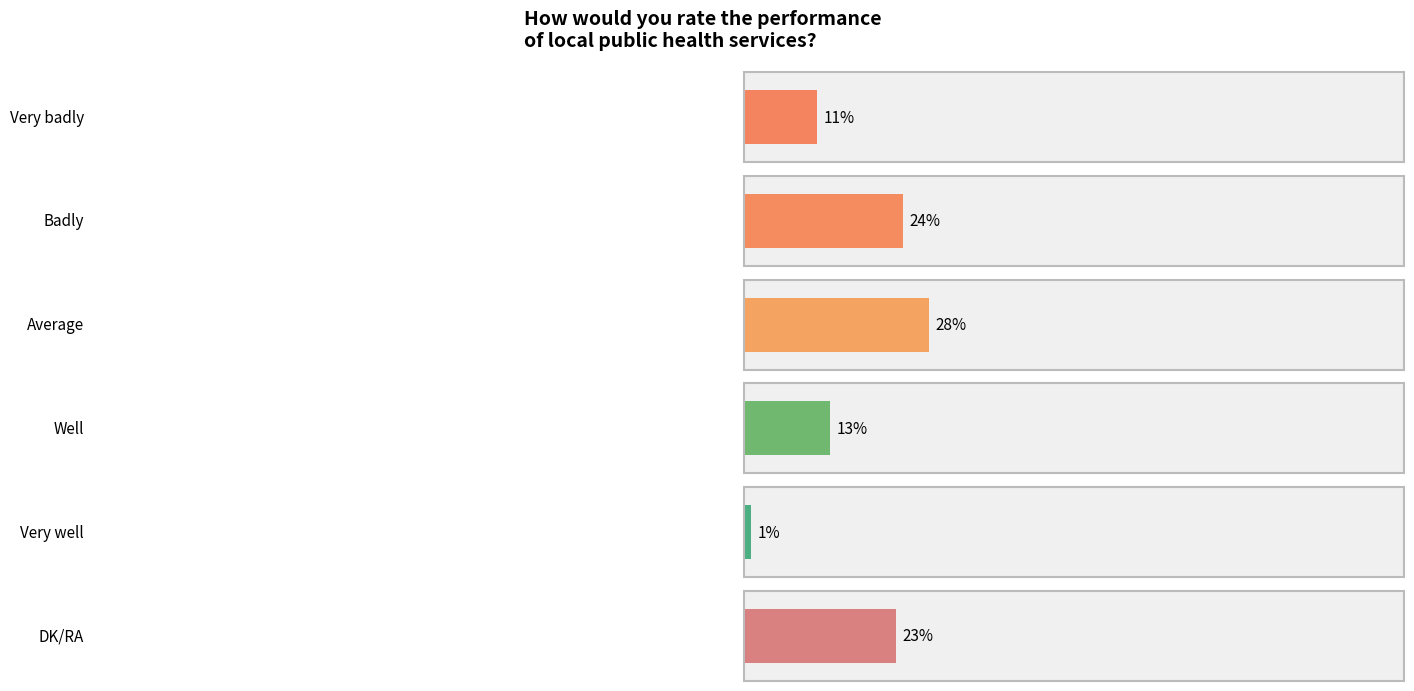

How many data points are less than 23?

3